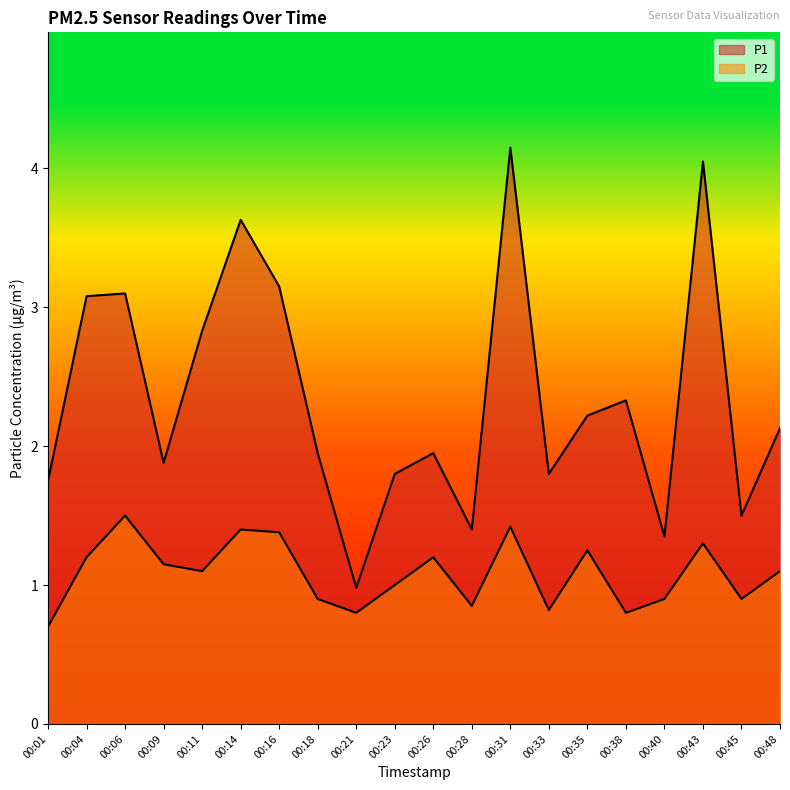

Rank the categories by P1 value from lowest to highest.

00:21, 00:40, 00:28, 00:45, 00:01, 00:23, 00:33, 00:09, 00:18, 00:26, 00:48, 00:35, 00:38, 00:11, 00:04, 00:06, 00:16, 00:14, 00:43, 00:31